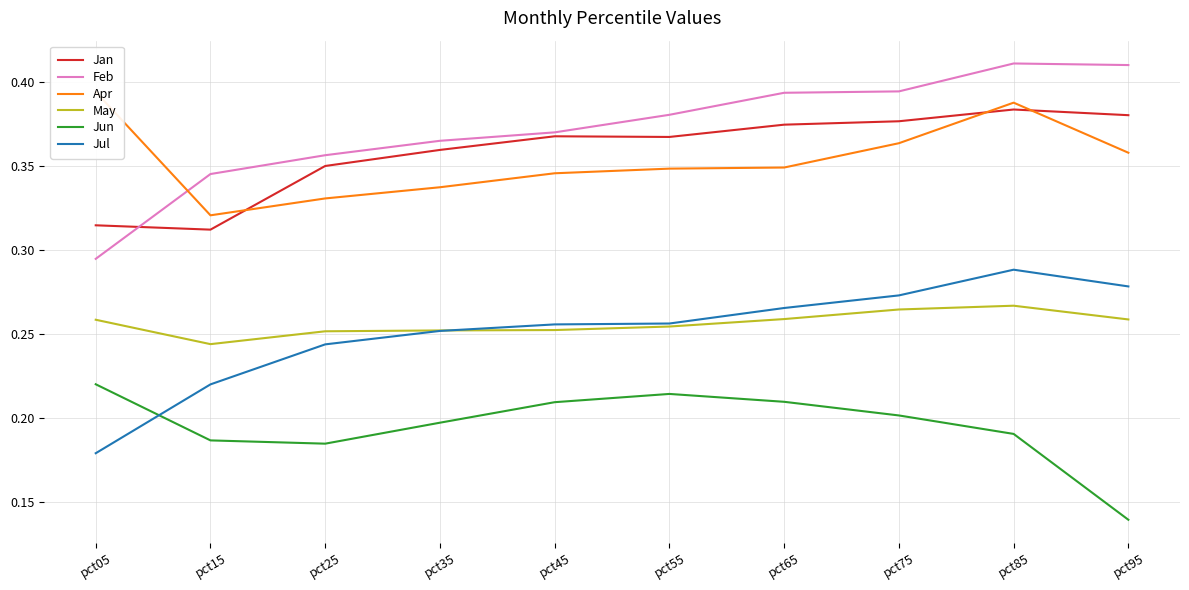

How many lines are shown in the chart?

6